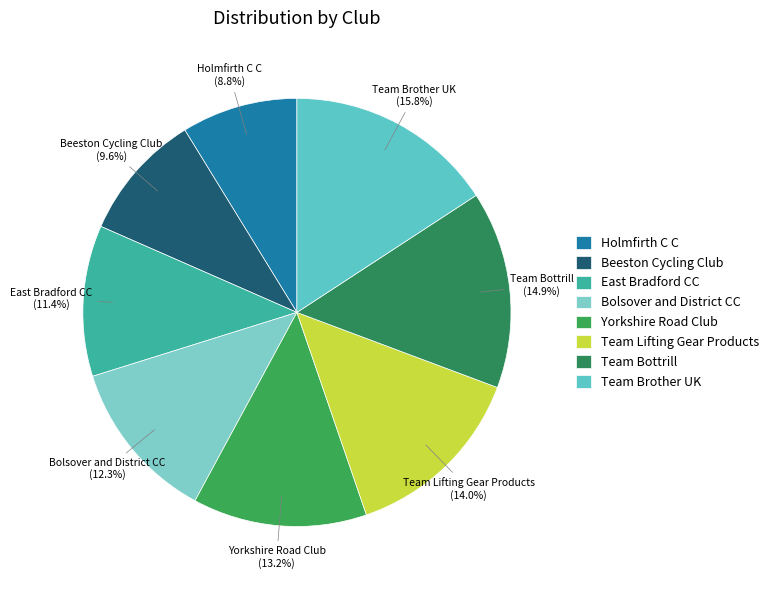

Rank the categories by value from highest to lowest.

Team Brother UK, Team Bottrill, Team Lifting Gear Products, Yorkshire Road Club, Bolsover and District CC, East Bradford CC, Beeston Cycling Club, Holmfirth C C